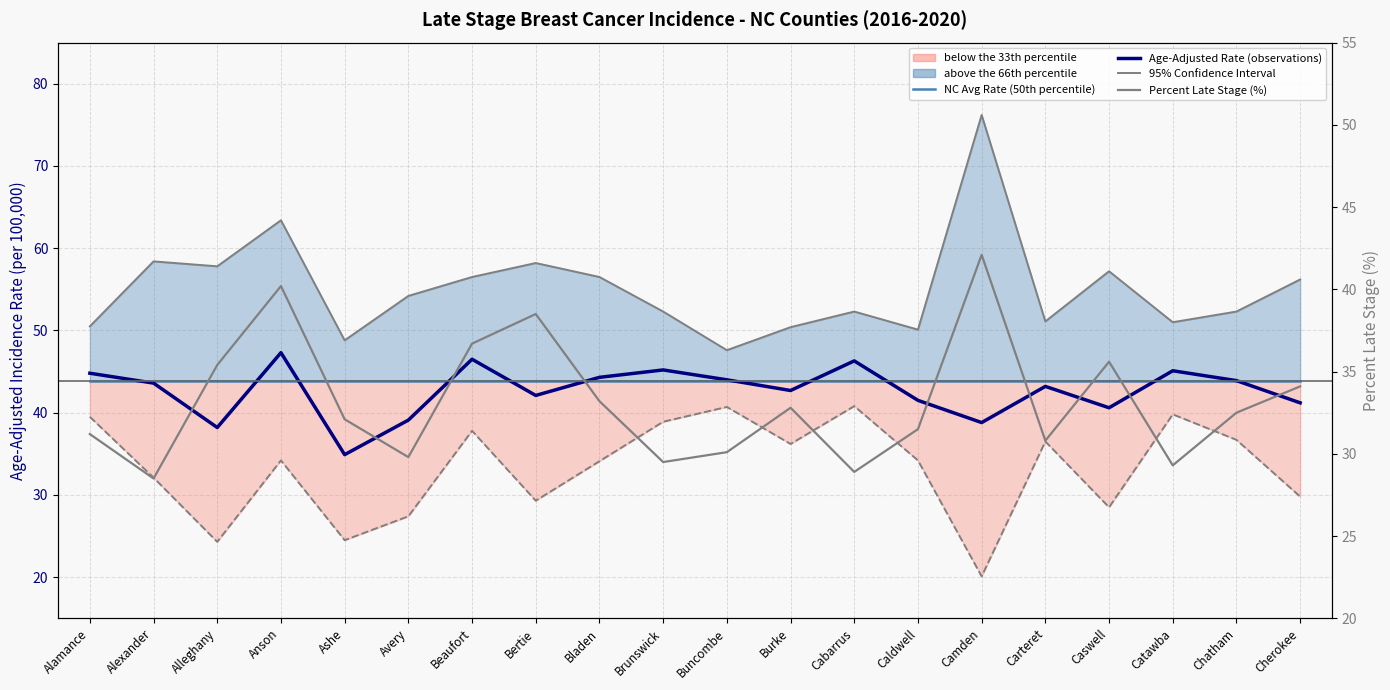

The value of Age-Adjusted Incidence Rate at Alamance is 44.8. True or false?

True